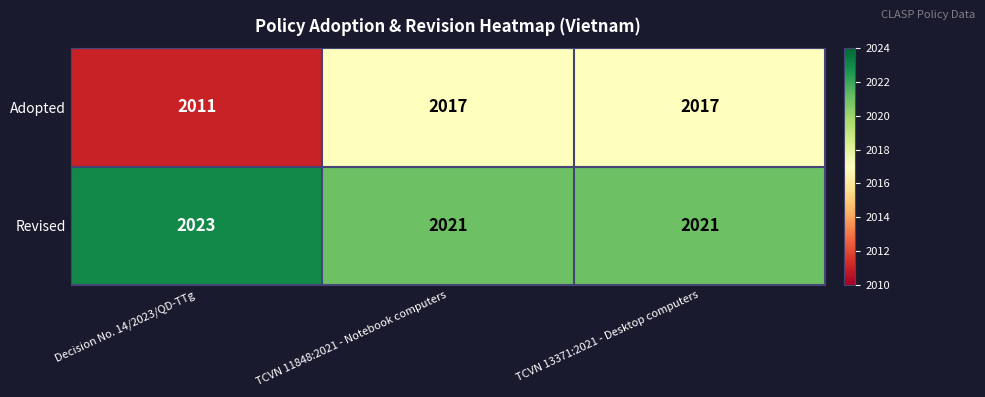

What is the total value across all series at TCVN 11848:2021 - Notebook computers?

4038